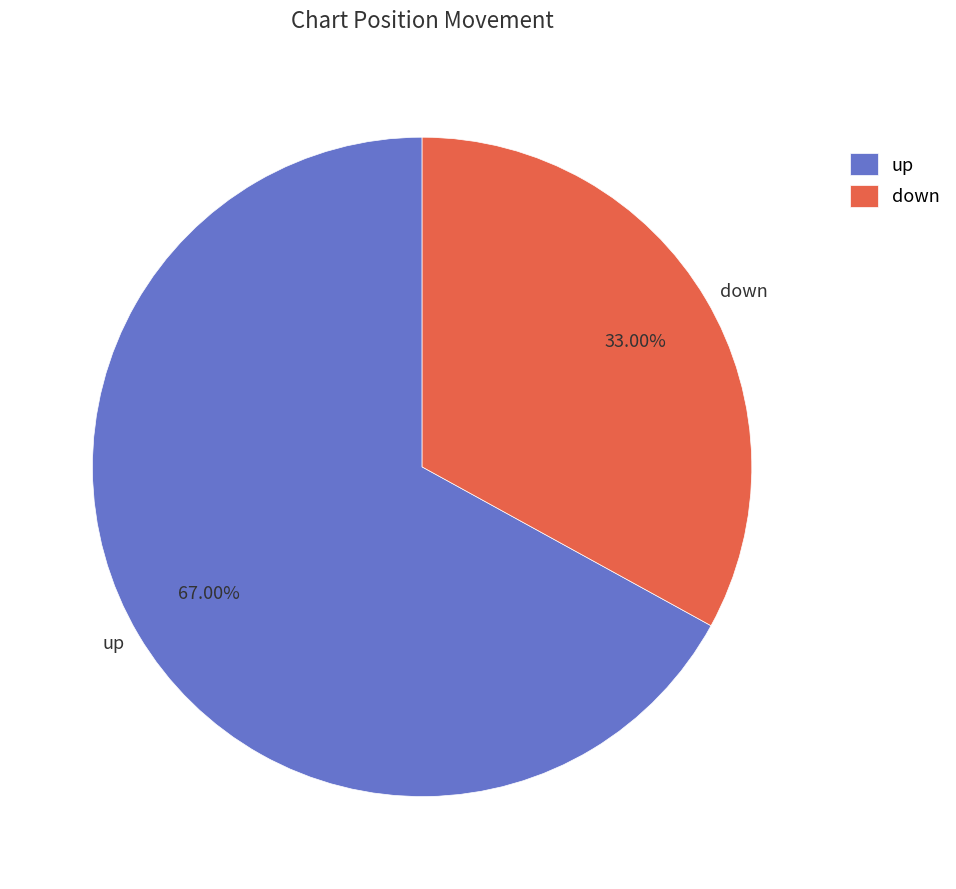

How many segments does this pie chart have?

2